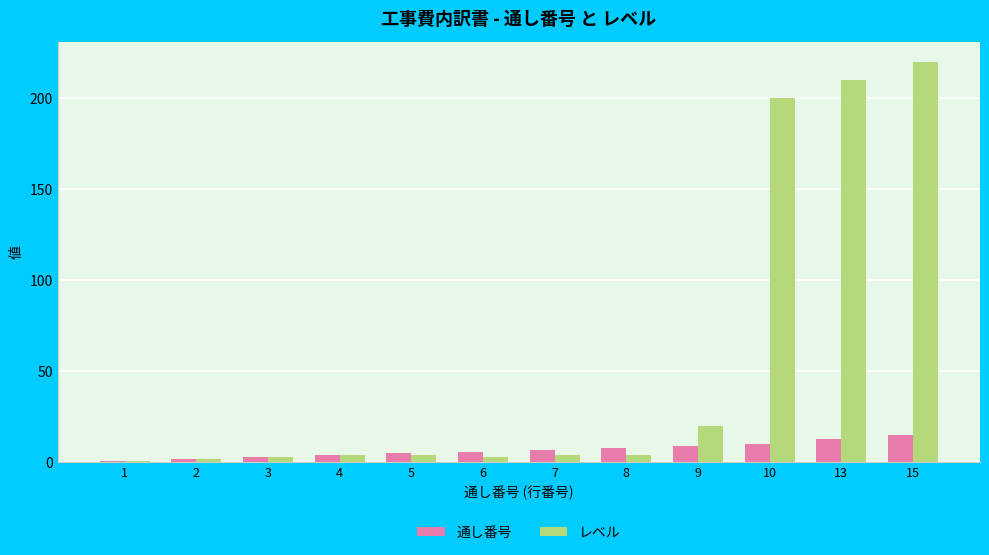

What is the sum of all レベル values?

675